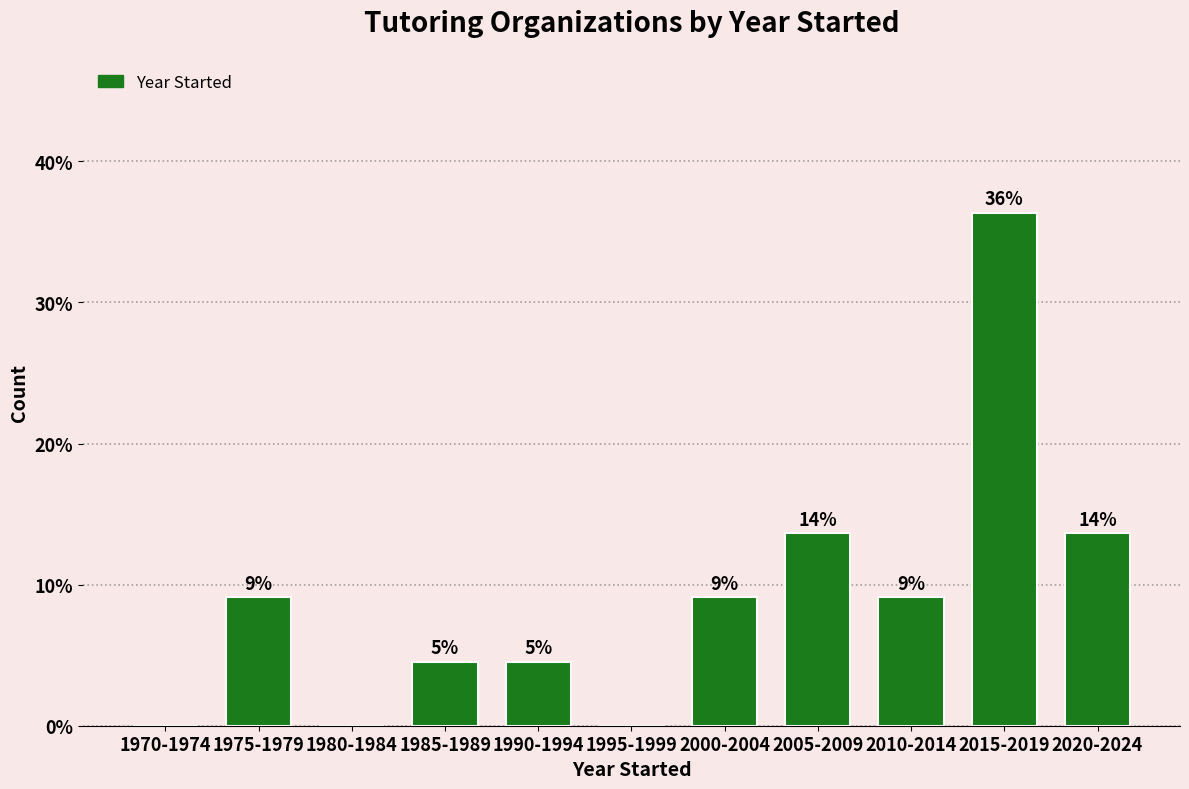

Are the bars horizontal?

No